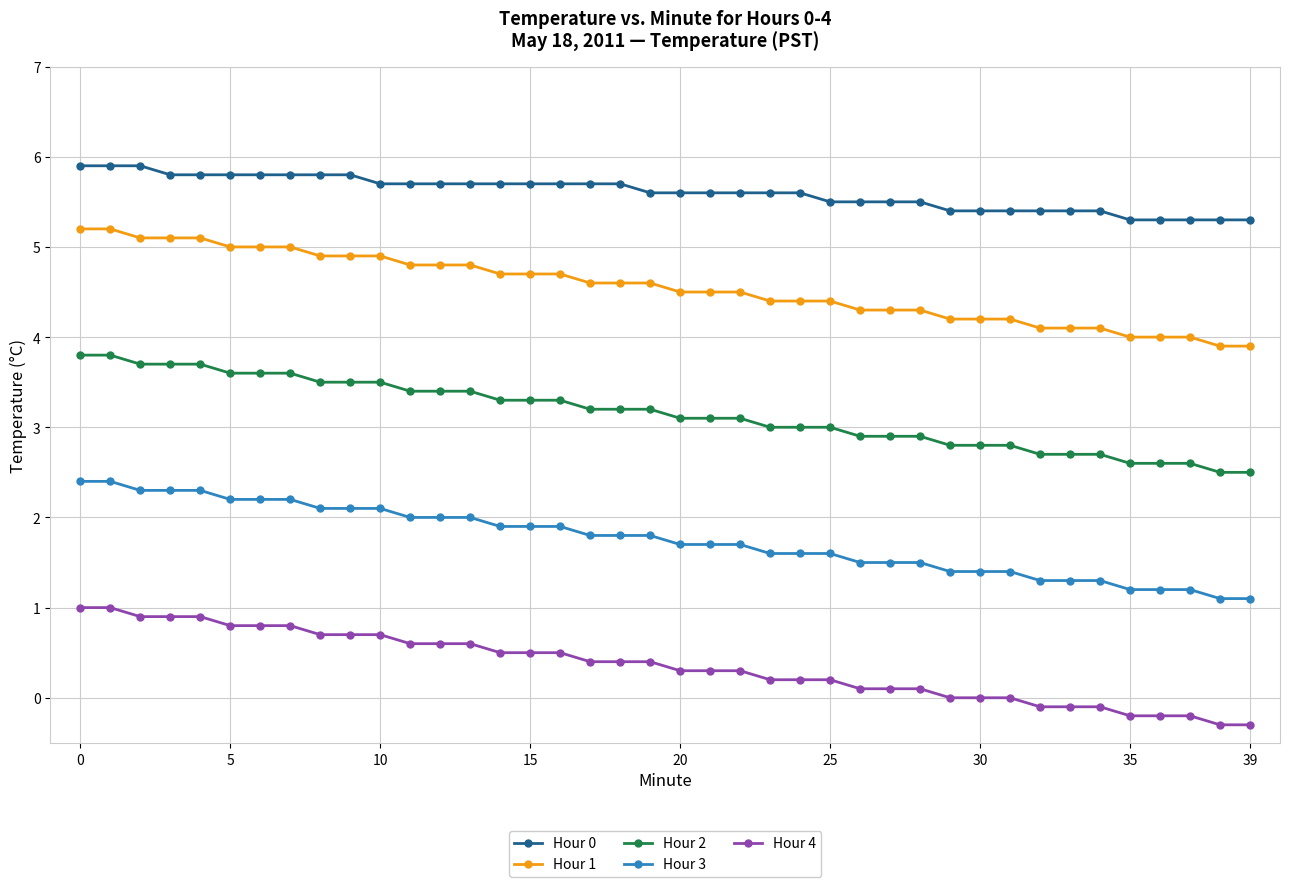

What is the sum of all Hour 0 values?

224.1